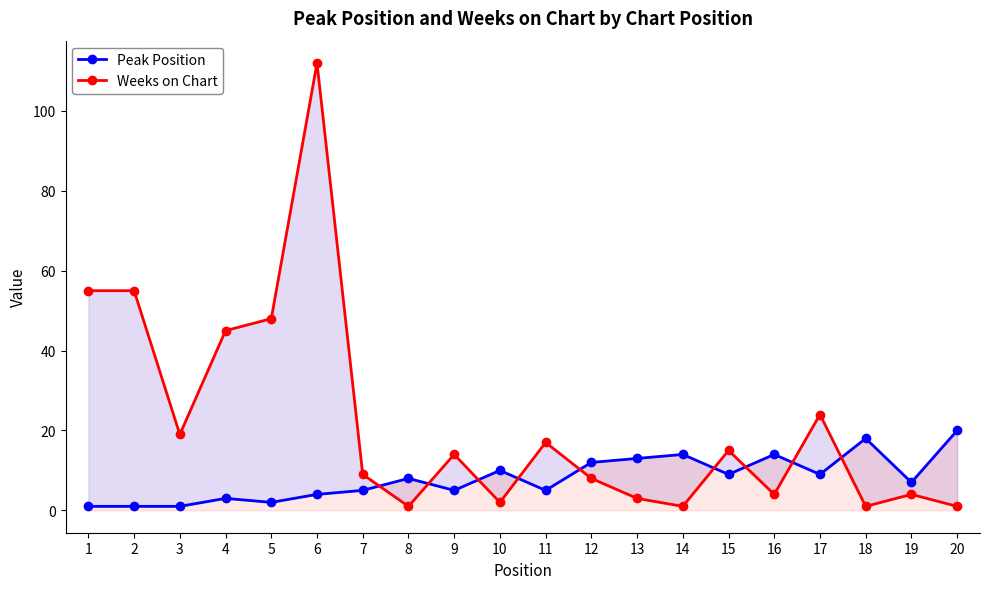

Where is Weeks on Chart nearest to the value 56?

1